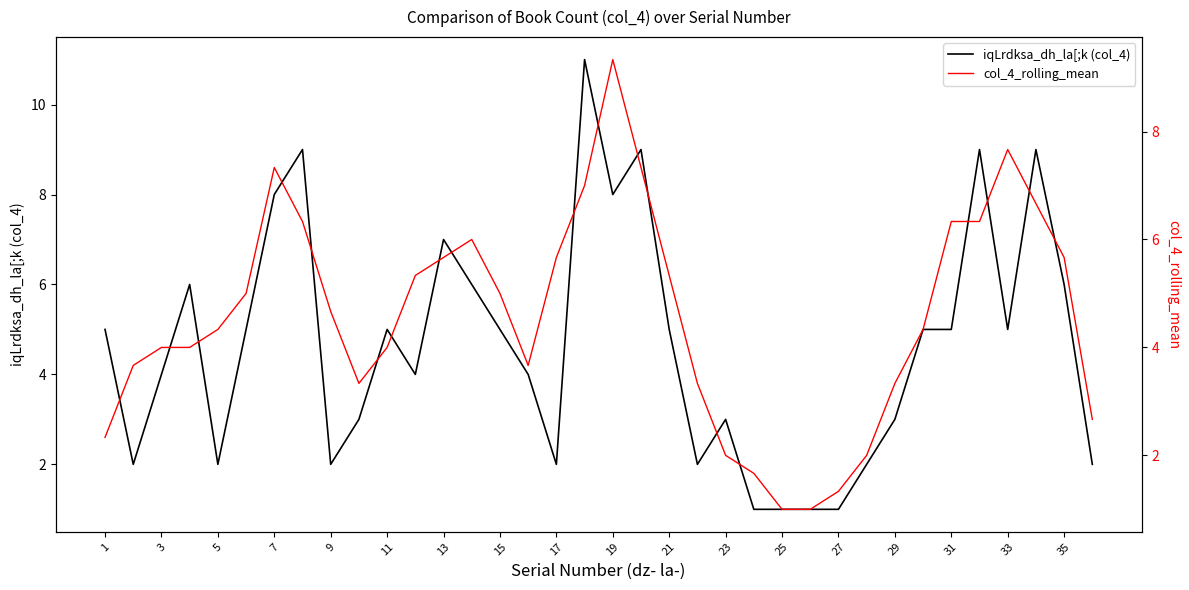

How many data points in col_4_rolling_mean are less than 4?

14